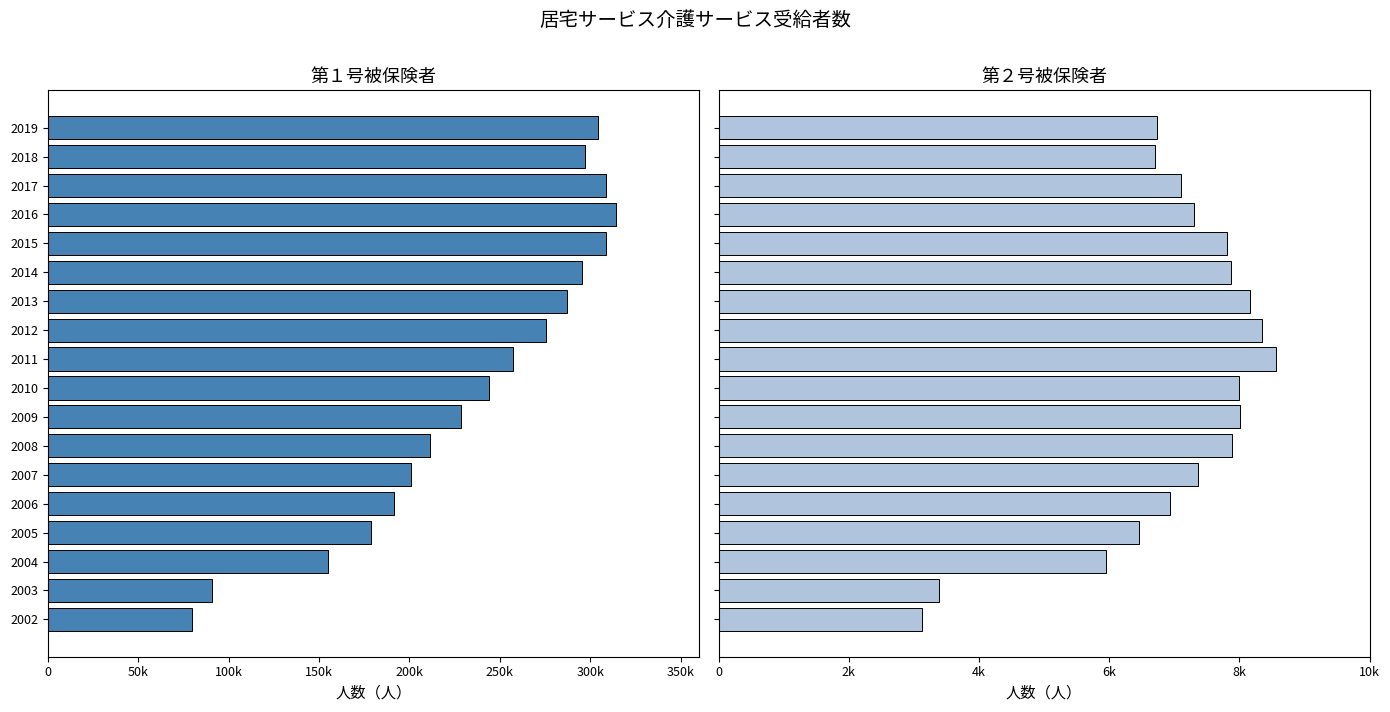

What is the average value of the 第２号被保険者 series?

6984